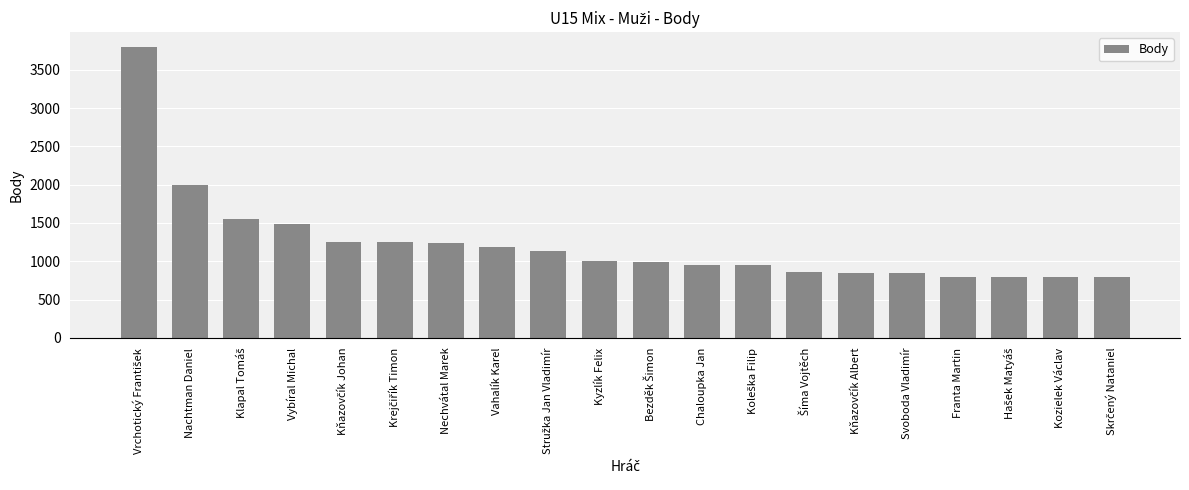

What is the change in value from Nachtman Daniel to Franta Martin?

-1200